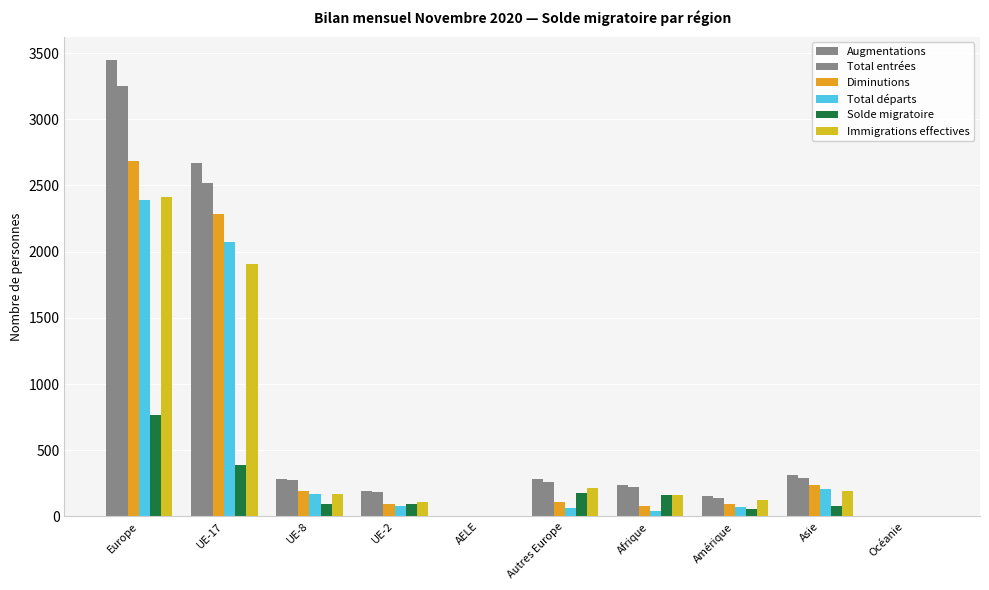

Are the bars grouped side by side (vs. stacked)?

Yes